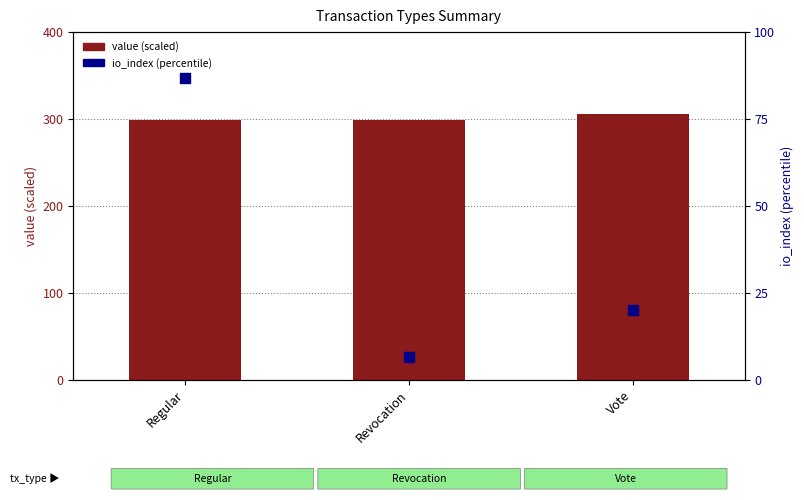

What is the total value across all series at Vote?

325.3